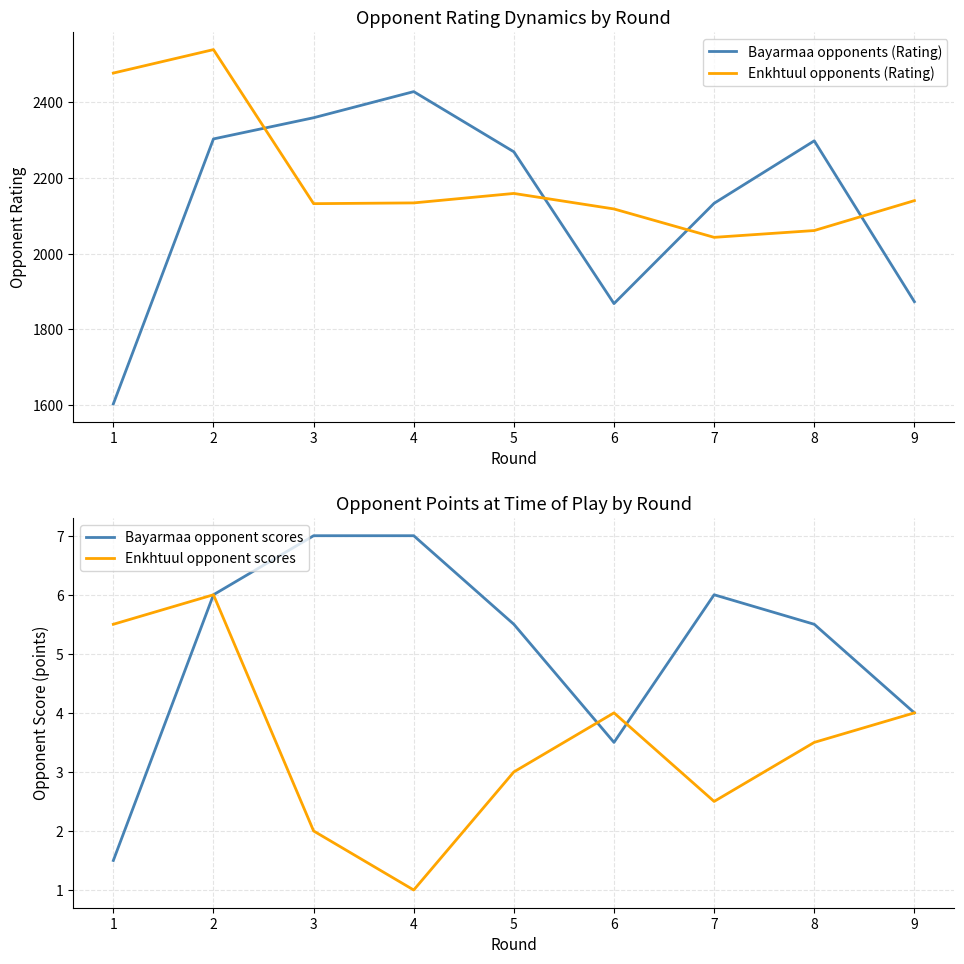

What is the minimum value for Bayarmaa opponents (Rating)?

1603